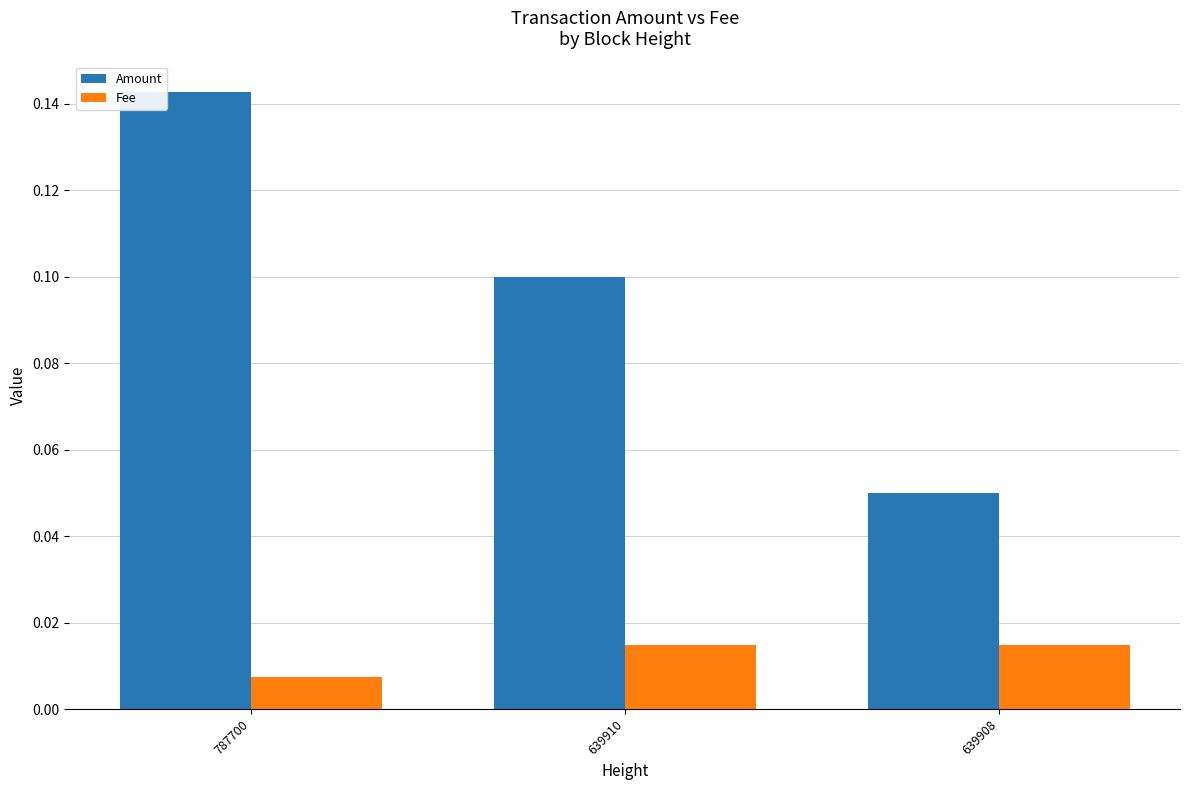

Which series has the largest total across all categories?

Amount